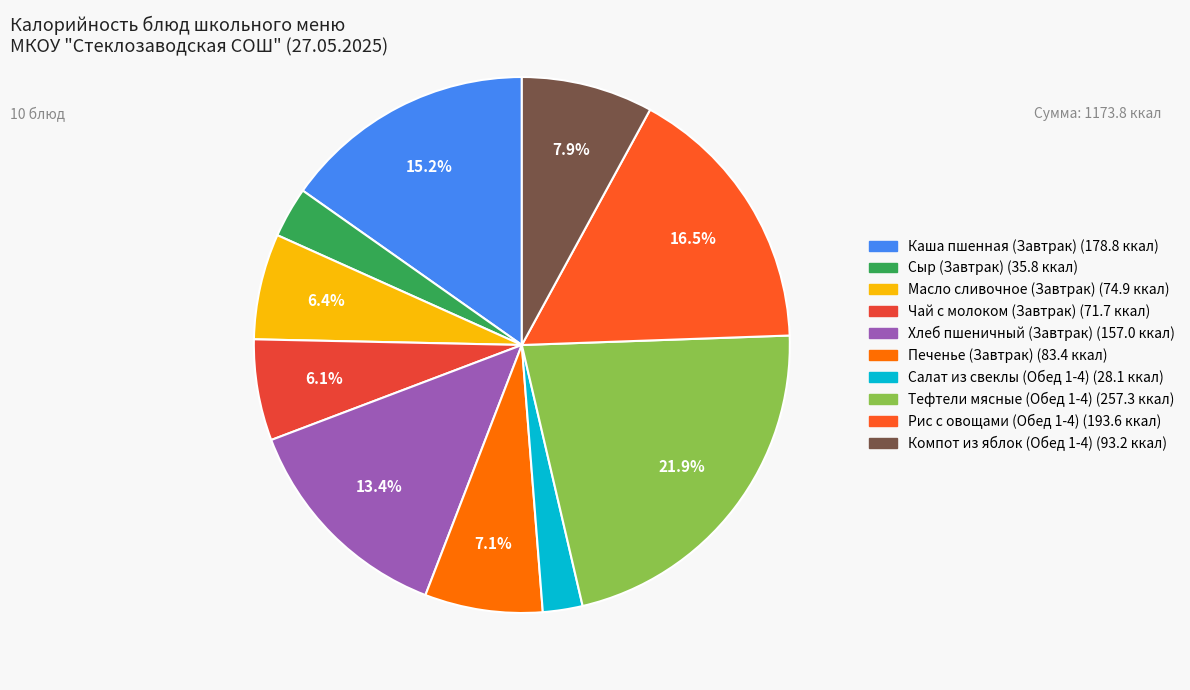

Does any single category account for the majority?

No